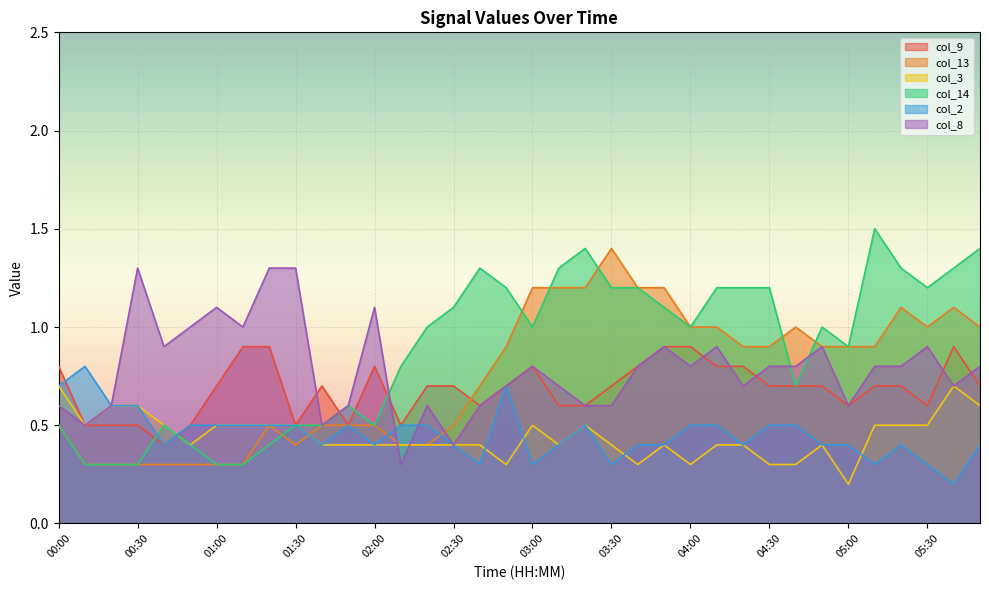

What is the sum of all col_14 values?

31.9